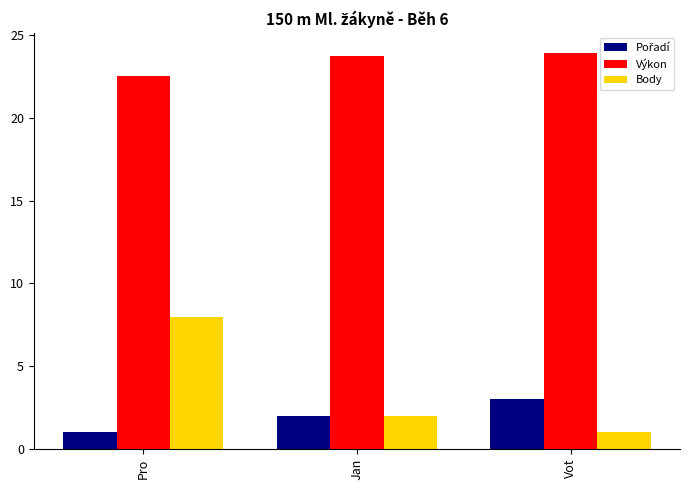

What position from the left is Vot?

3